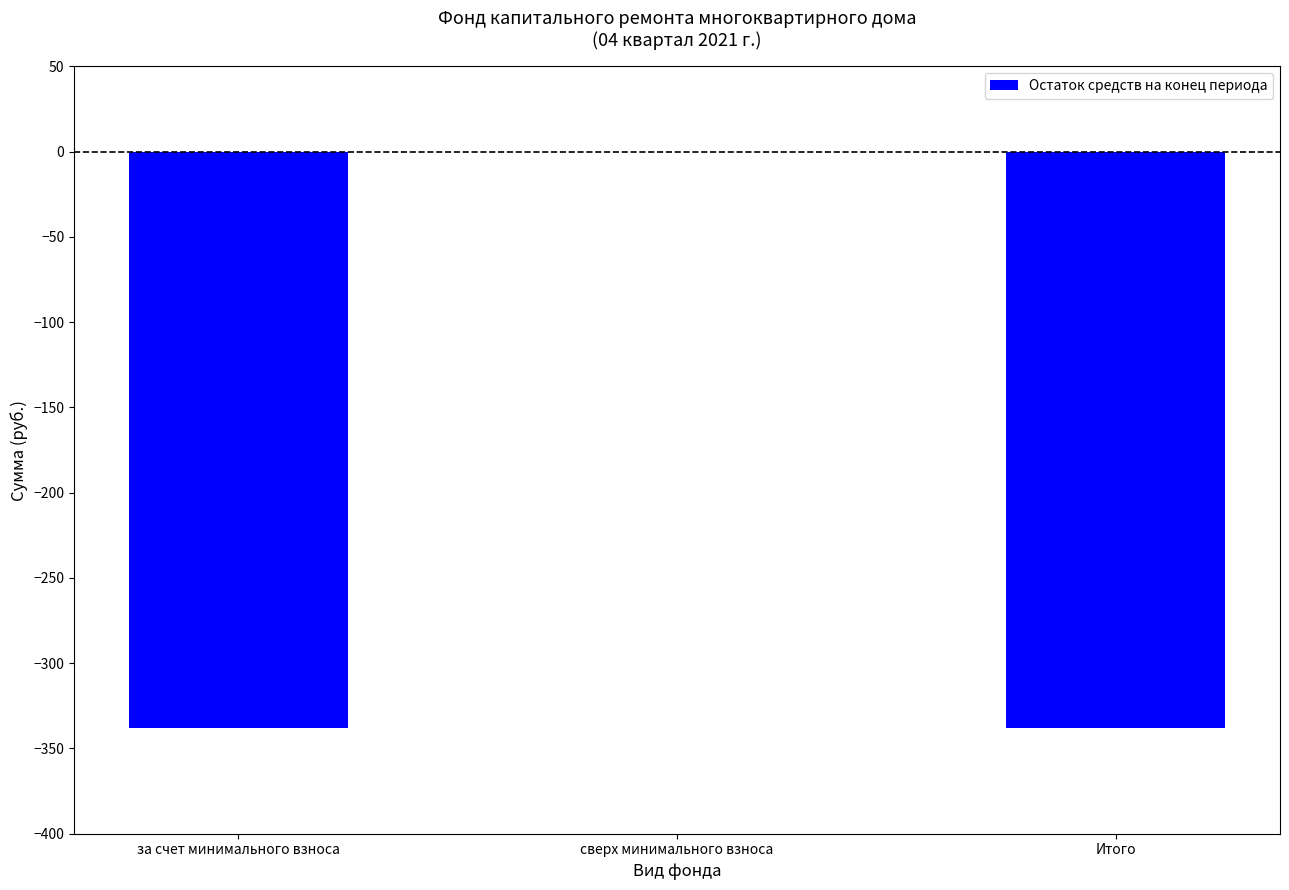

Count the number of values greater than -338.

1